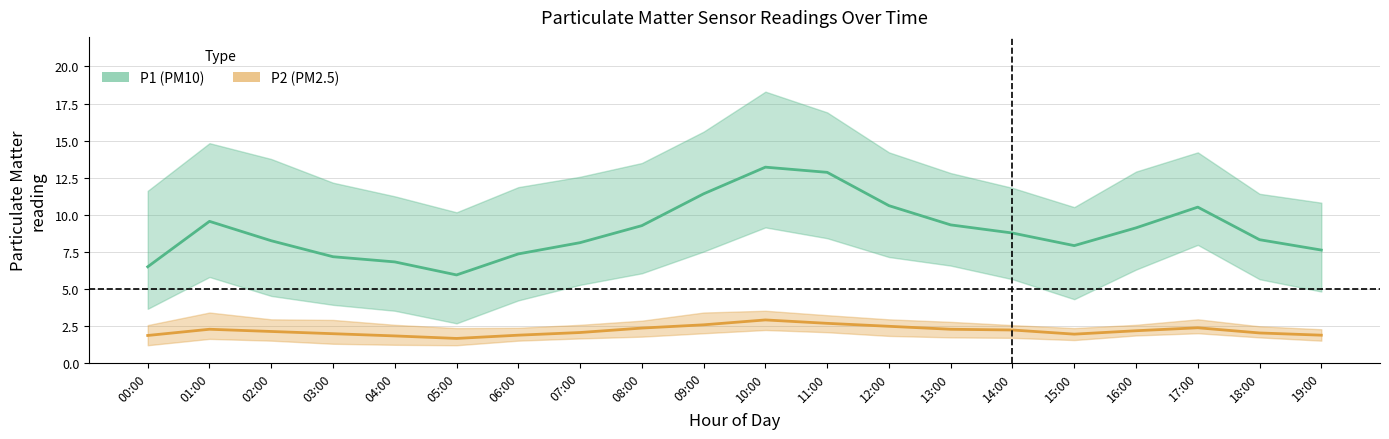

Between 04:00 and 02:00, which is larger?

02:00